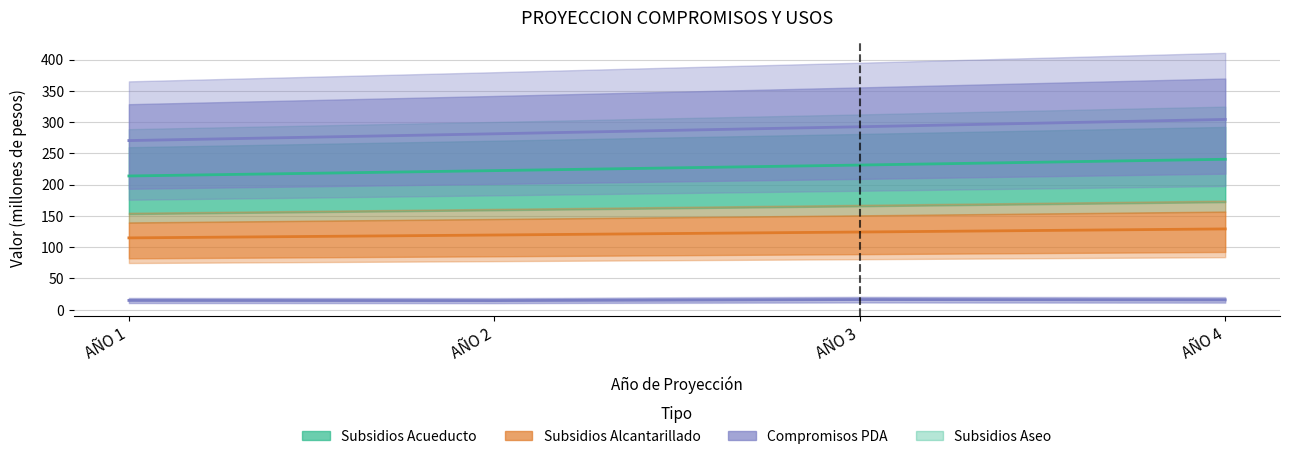

Reading right to left, transcribe all the data shown in this chart.

PAGO SUBSIDIOS ACUEDUCTO: 240.5	231.3	222.4	213.8
PAGO SUBSIDIOS ALCANTARILLADO: 129.2	124.2	119.4	114.9
PAGO SUBSIDIOS ASEO: 304.2	292.5	281.3	270.4
COMPROMISOS PDA INVERSION: 15.7	16.3	14.6	14.9